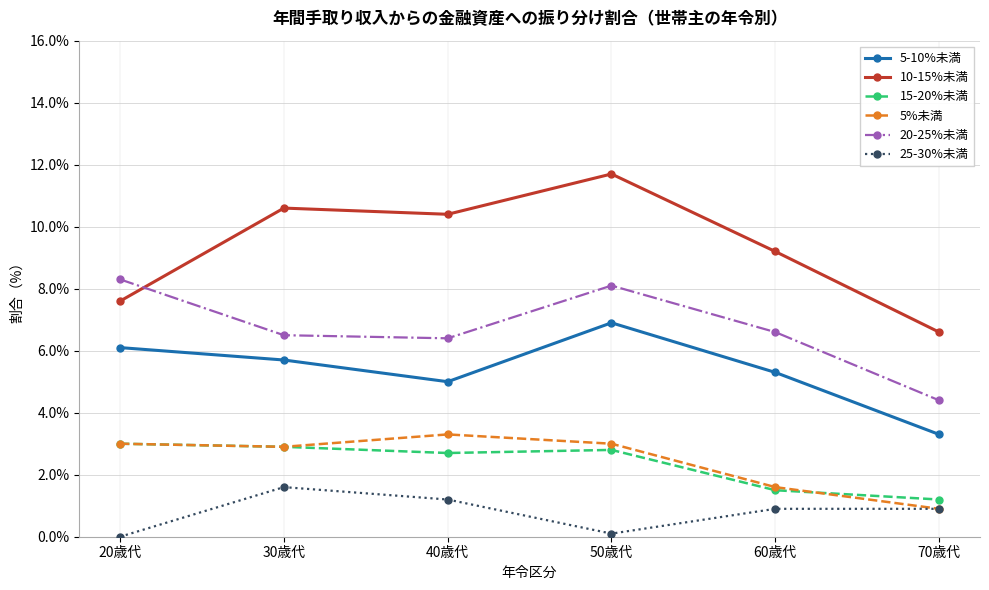

The value of 10-15%未満 at 20歳代 is 12.3. True or false?

False